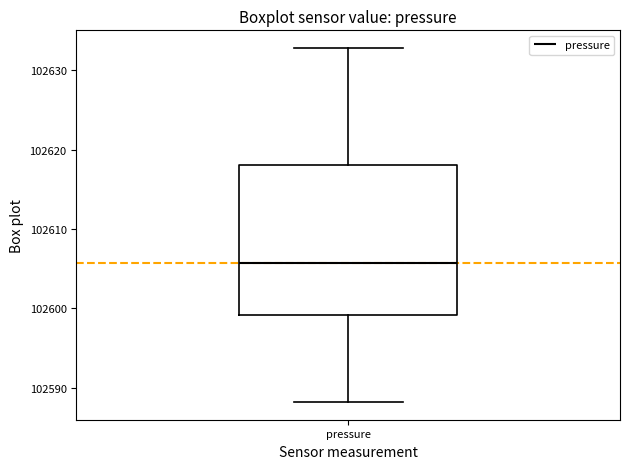

Read this box plot against the y-axis: the position of the median line, the range covered by the box, and the ends of both whiskers. The values are not printed on the chart, so give them approximately, as read against the axis.

median 102606, box 102599 to 102618, whiskers 102588 to 102633